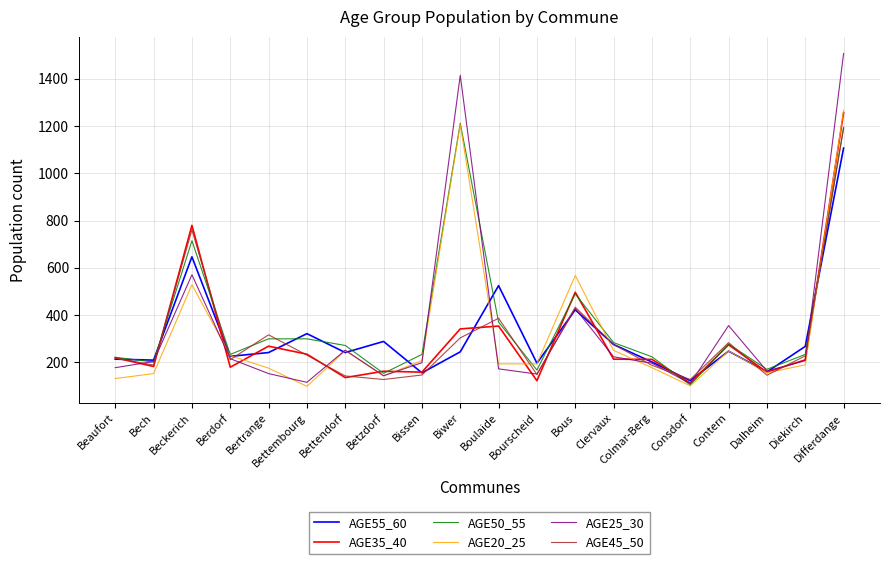

What are all the series names shown in the legend?

AGE55_60, AGE35_40, AGE50_55, AGE20_25, AGE25_30, AGE45_50